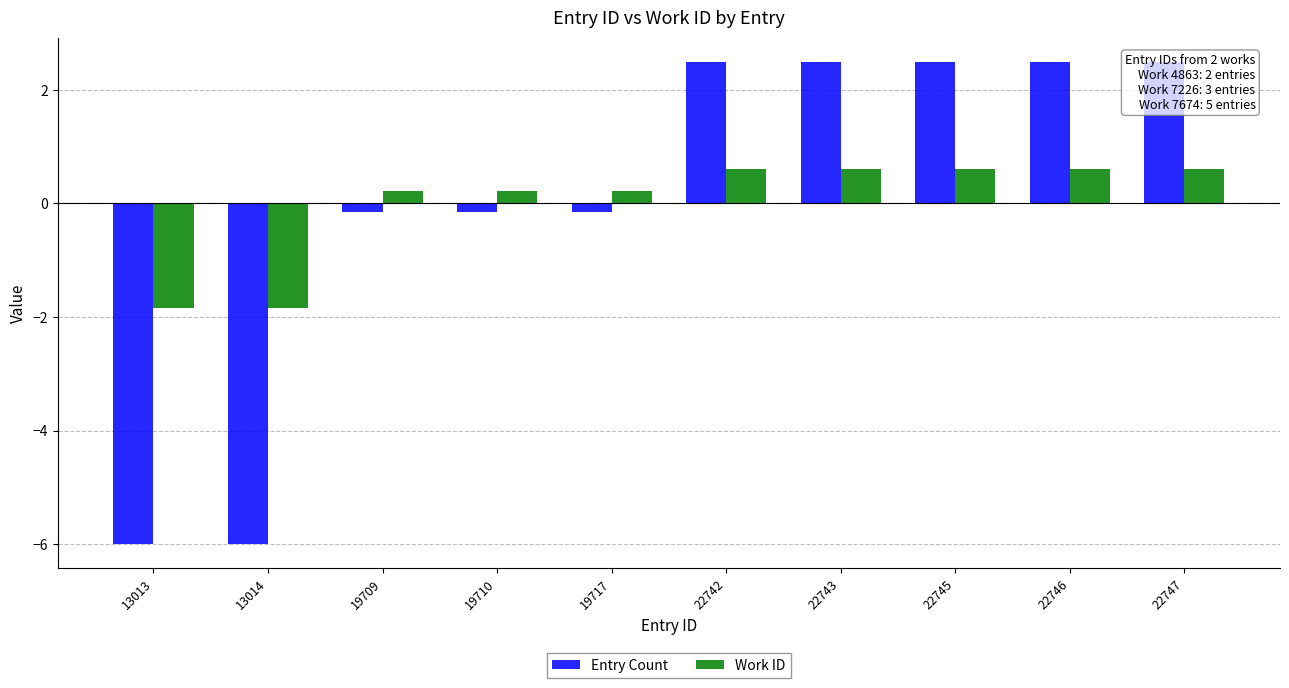

Rank the series by their average value, from highest to lowest.

Entry Count, Work ID